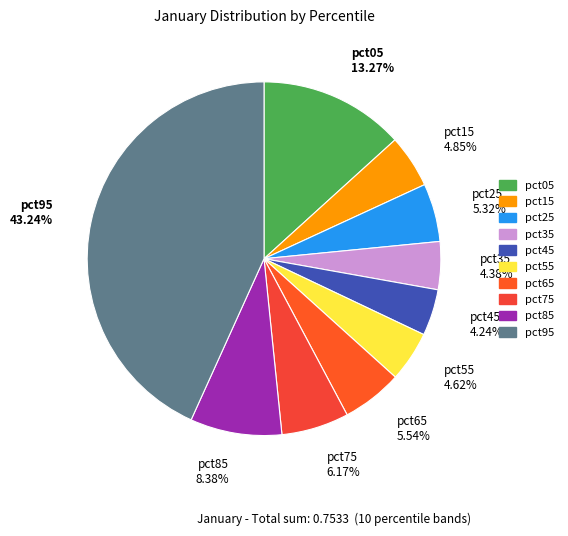

Does pct35 represent more than half of the total?

No